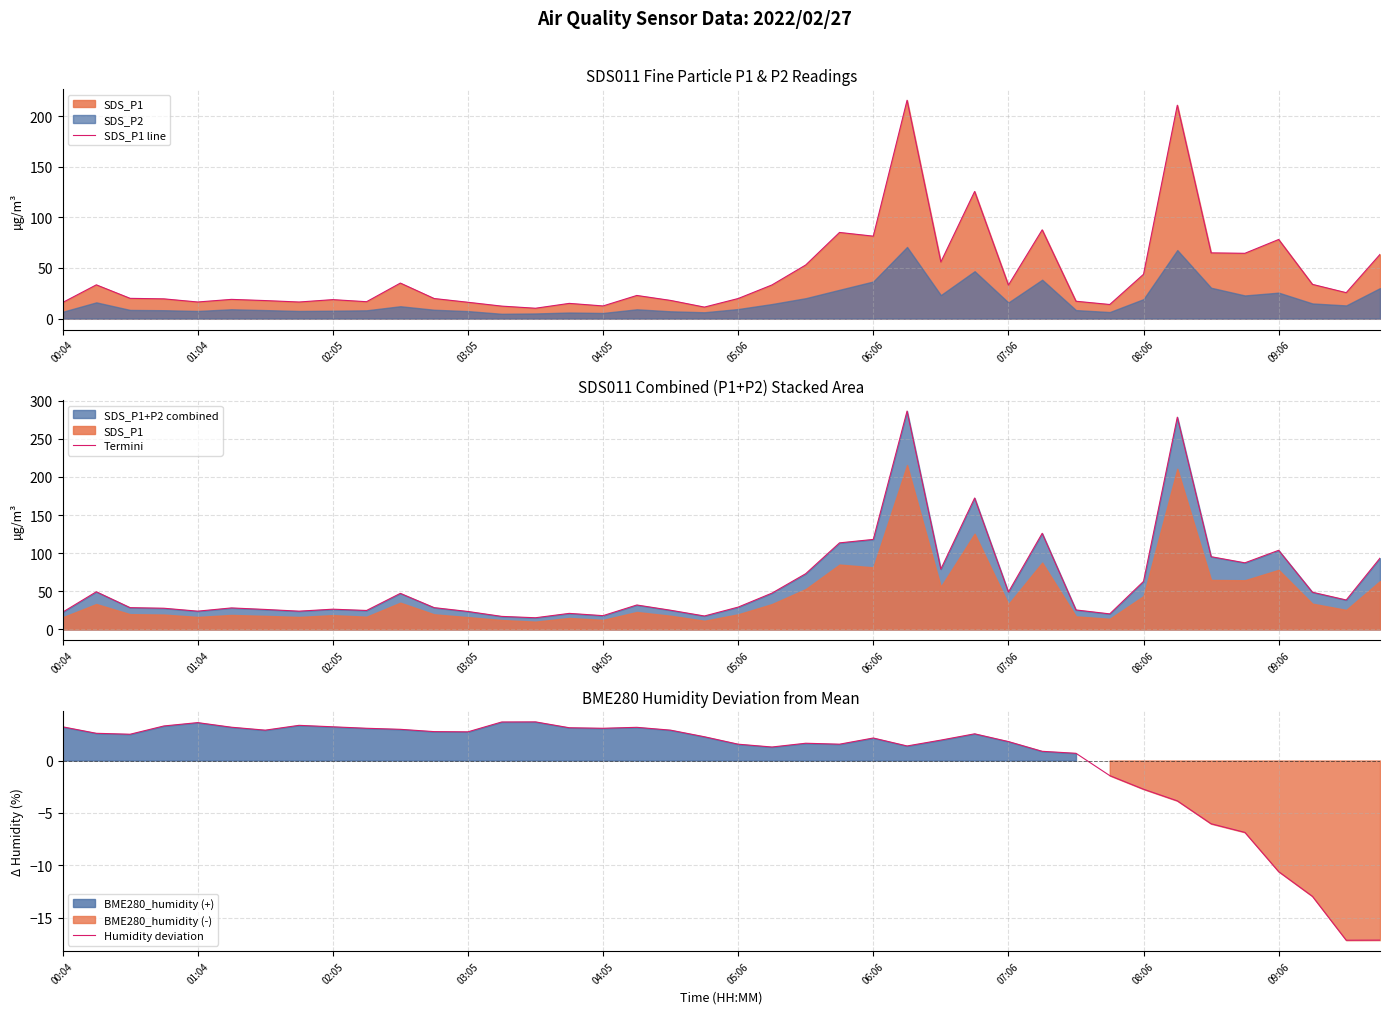

Is it true that Humidity deviation equals 2.1 at 06:06?

True